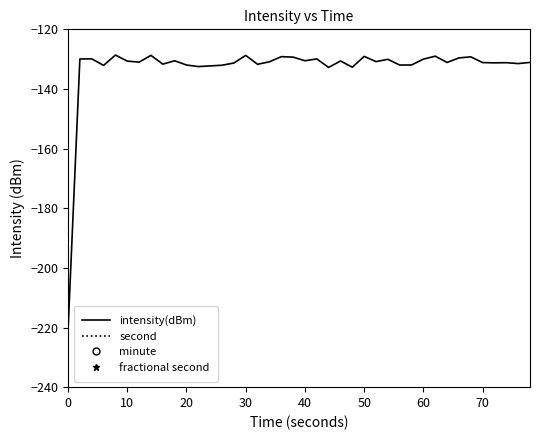

True or false: second has a value of 22.5 at 26.

False